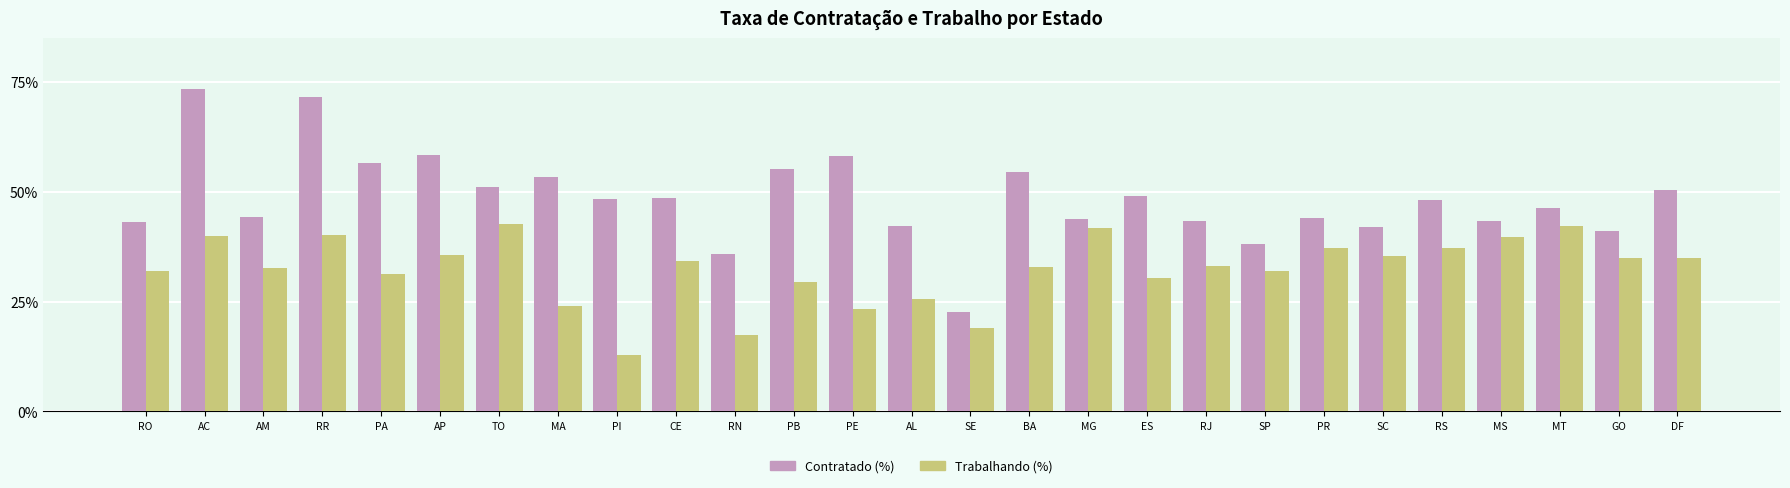

What is the label of the 25th bar from the left?

MT